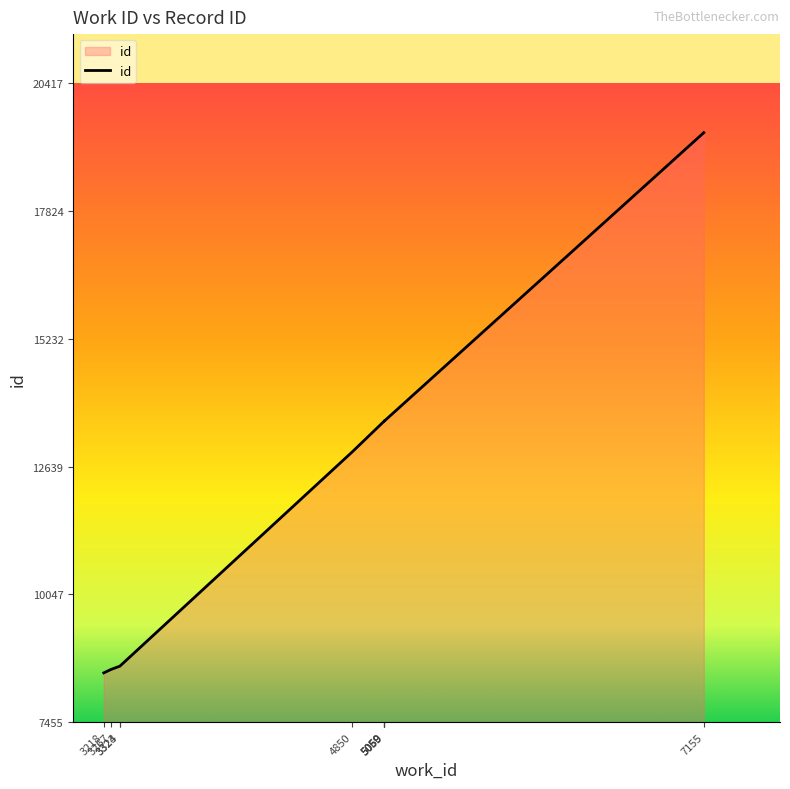

What is the sum of the values at 5059 and 3267?

22097